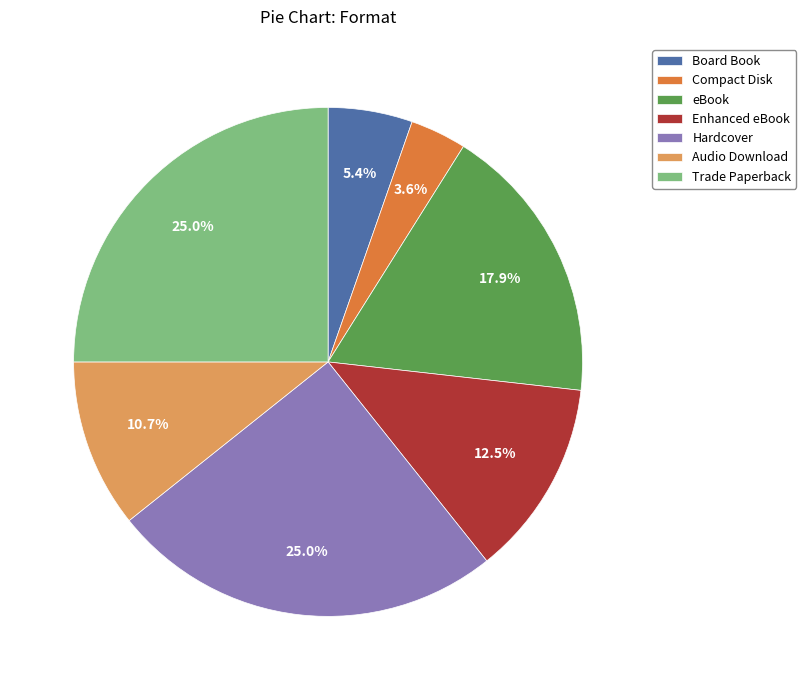

Count the number of slices in the pie.

7